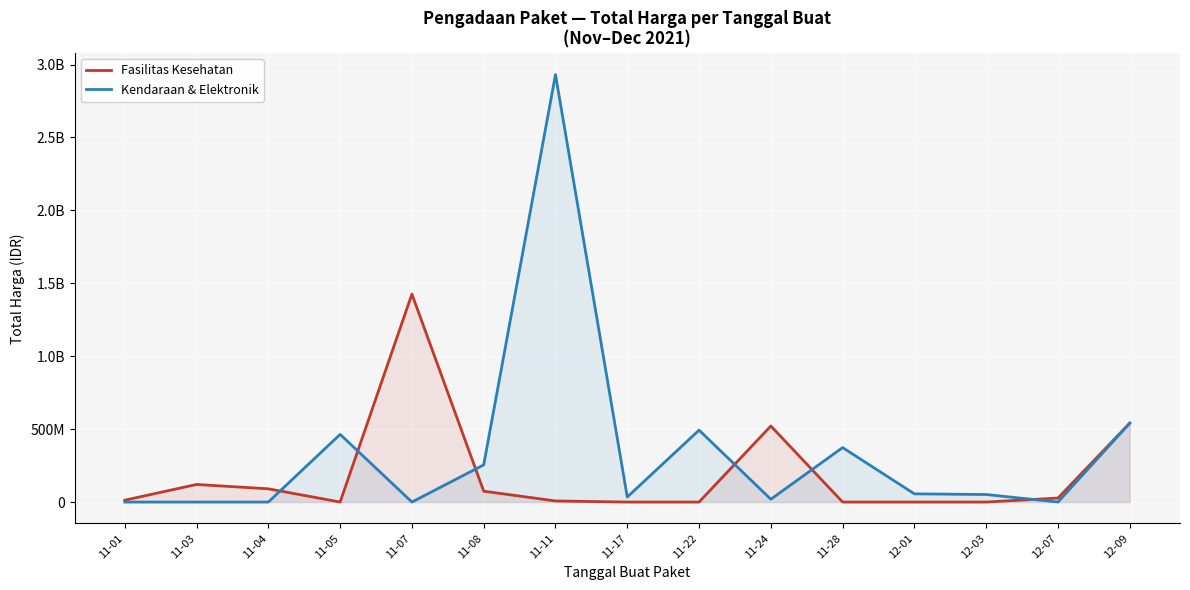

What is the difference between the Kendaraan & Elektronik values at 11-01 and 11-24?

19175000